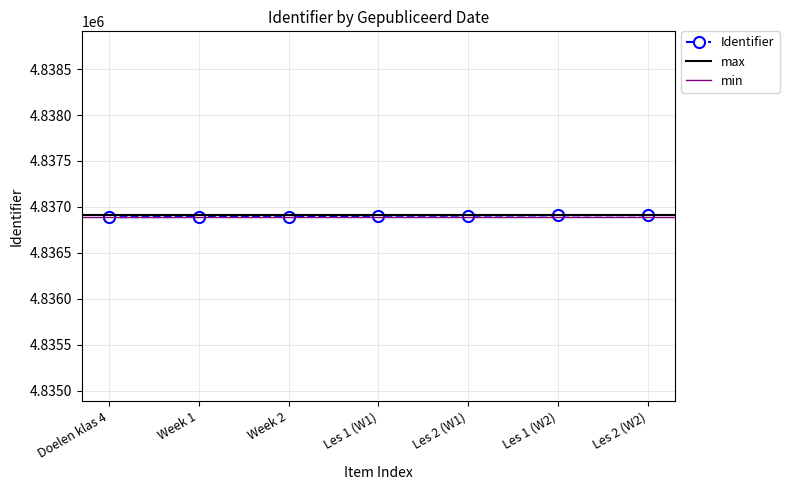

What is the lowest value of the Identifier series?

4836889